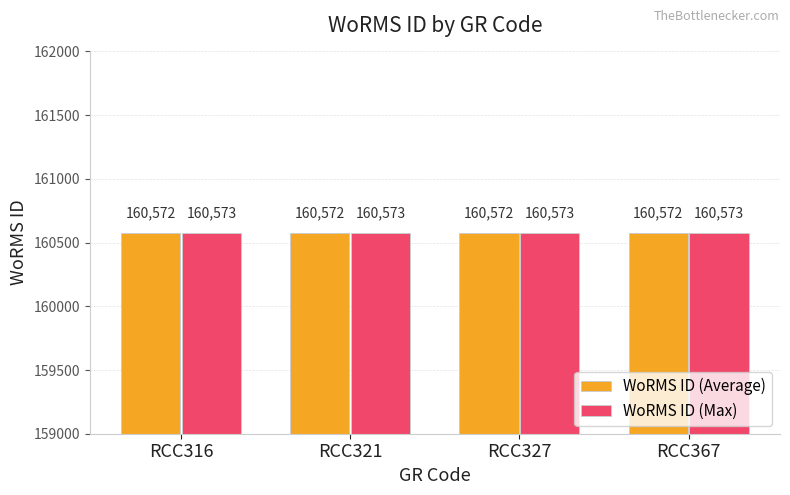

What is the highest value of the WoRMS ID (Max) series?

160573